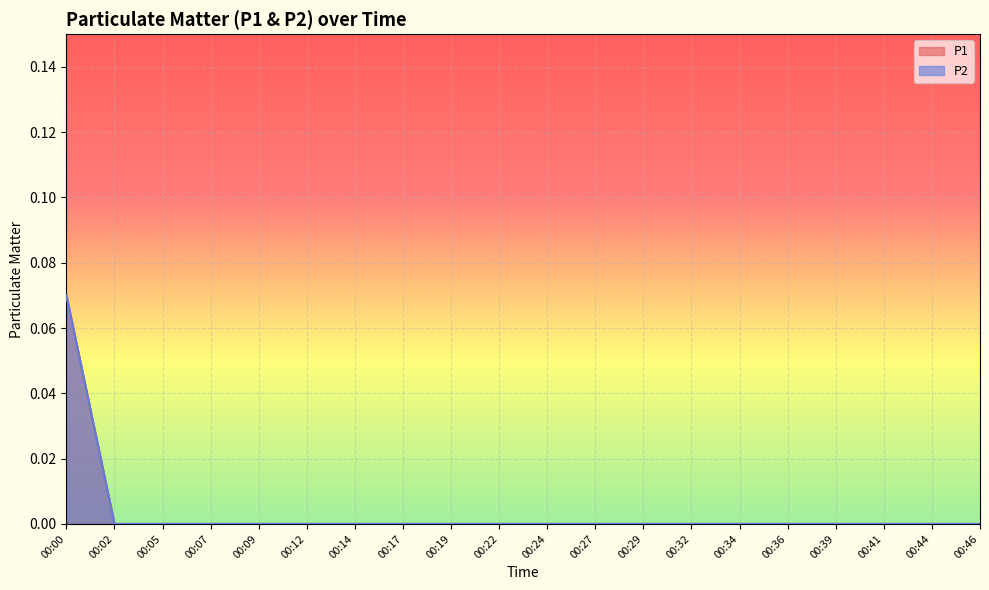

True or false: P1 has more than 2 interior local peaks.

False